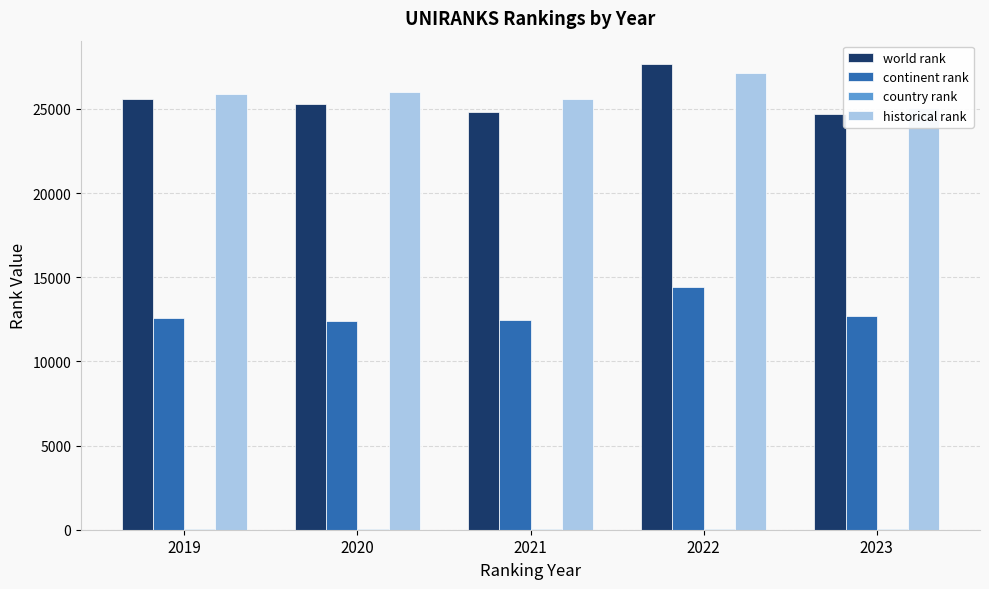

What is the lowest value of the continent rank series?

12394